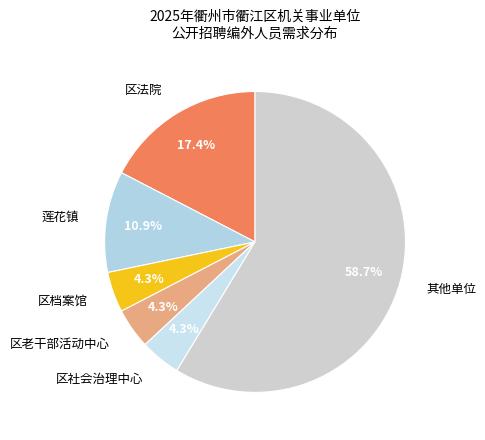

Count the number of slices in the pie.

6